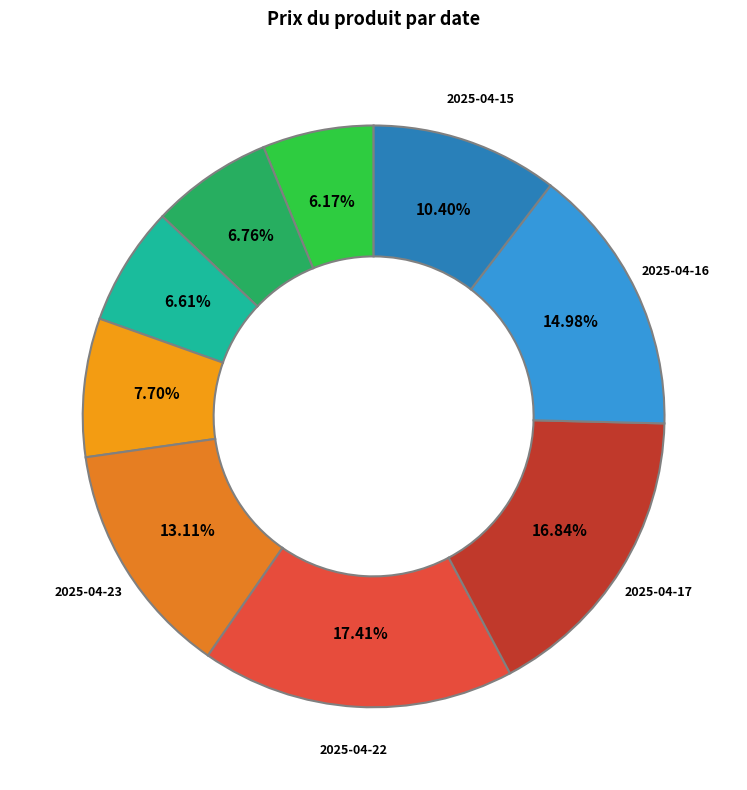

Is there any slice that represents more than half of the pie?

No